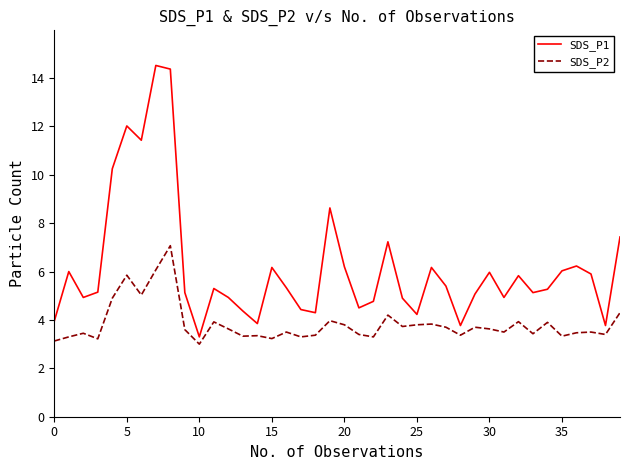

How many categories are shown in the chart?

40